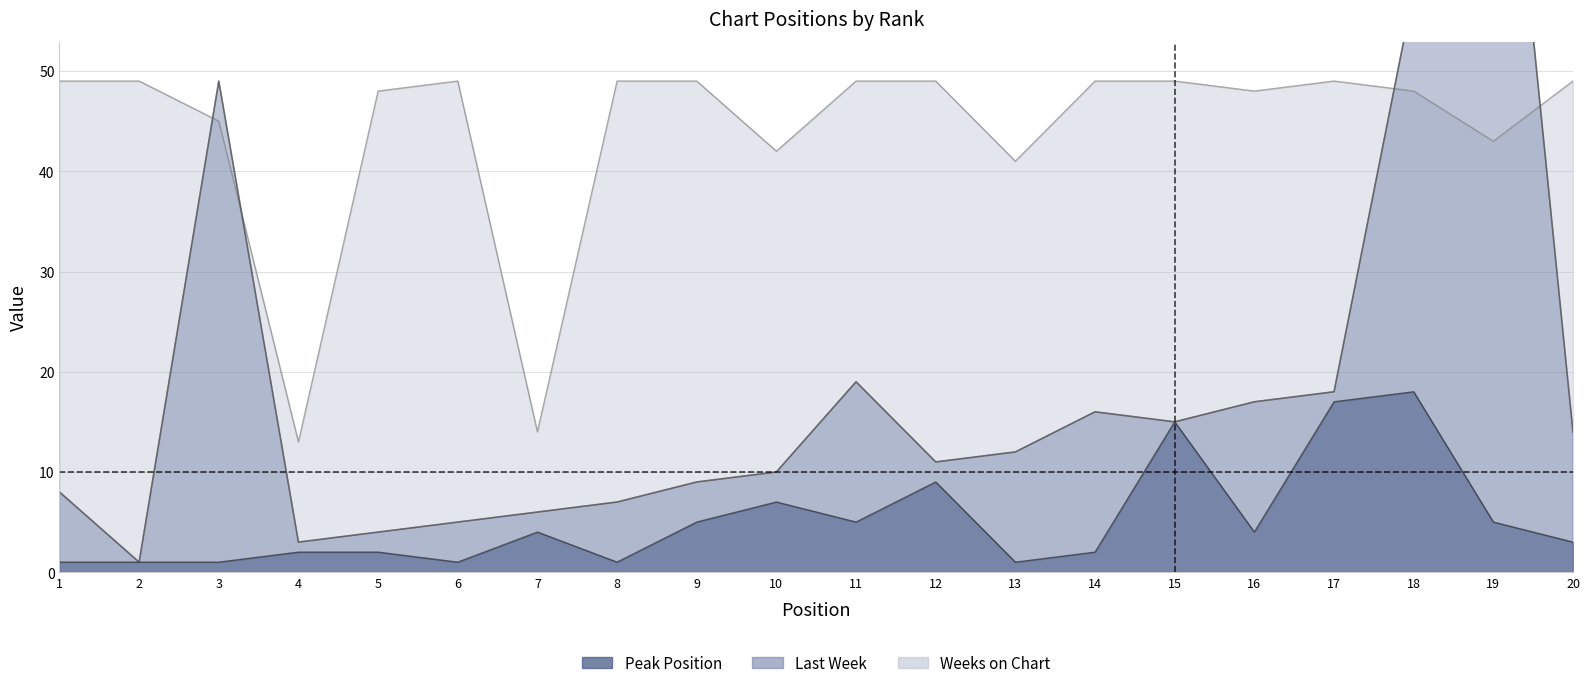

Rank the series at 14 from lowest to highest value.

Peak Position, Last Week, Weeks on Chart